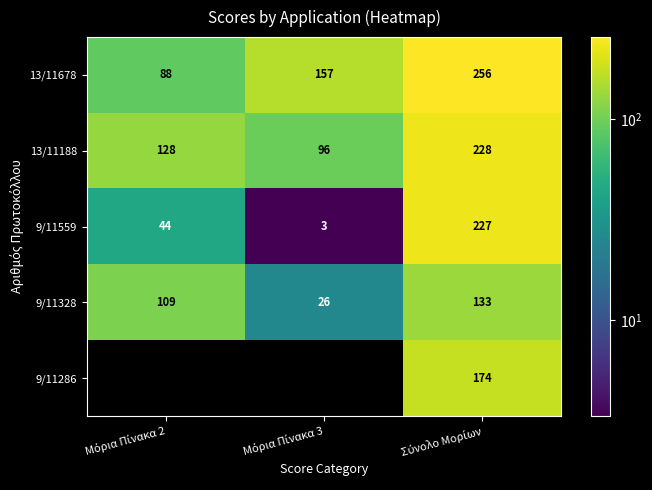

What is the maximum value for 13/11188?

228